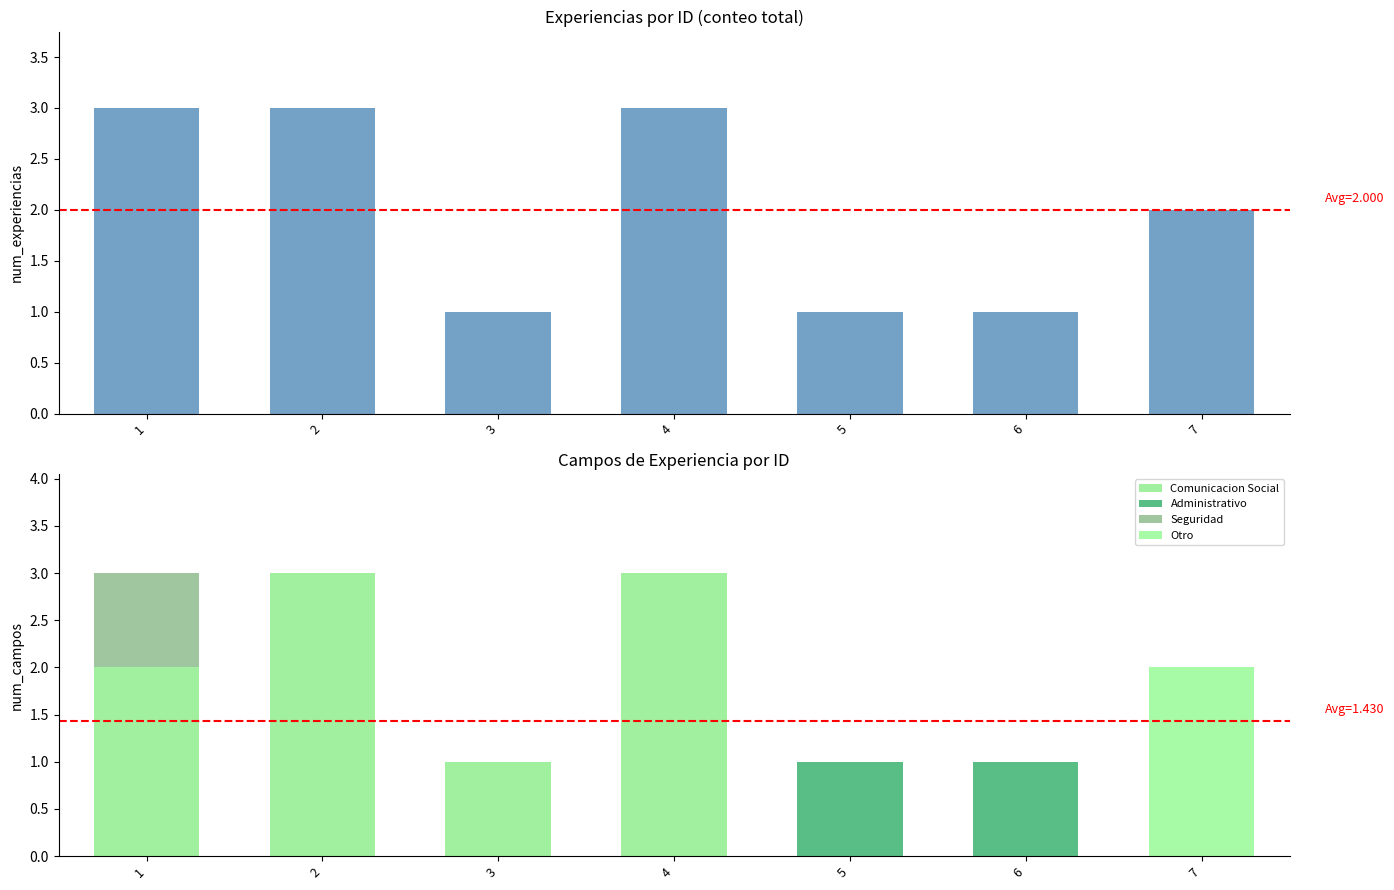

At which label is Administrativo closest to 0?

1